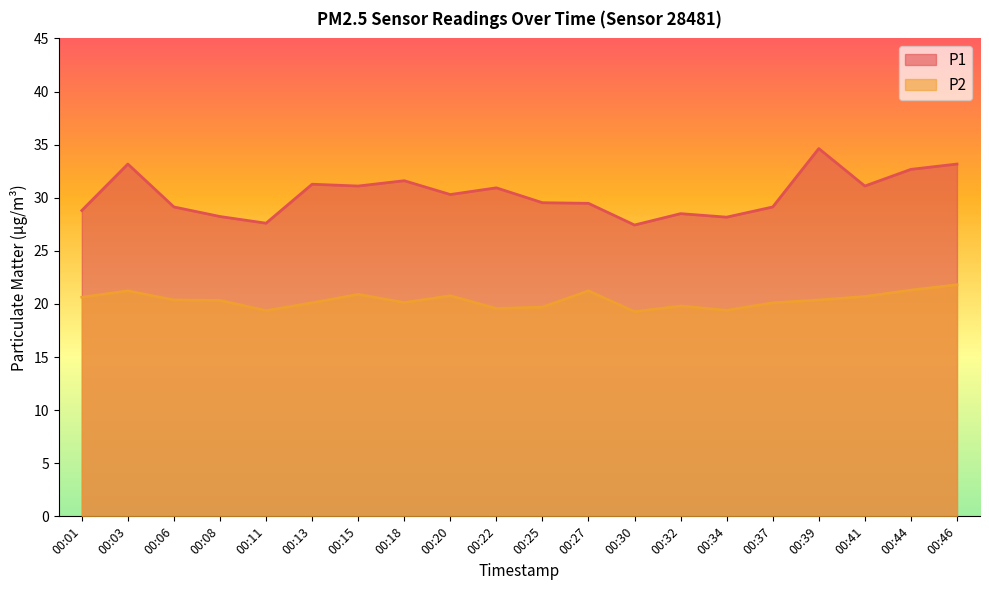

True or false: P1 has a value of 17.0 at 00:08.

False